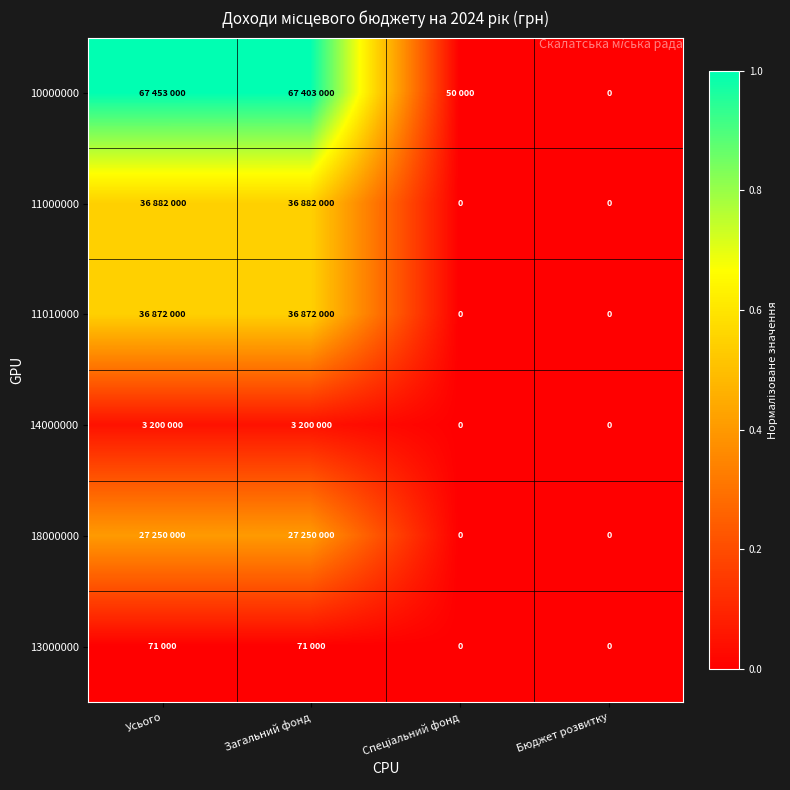

Which series changed the most between Усього and Спеціальний фонд?

10000000